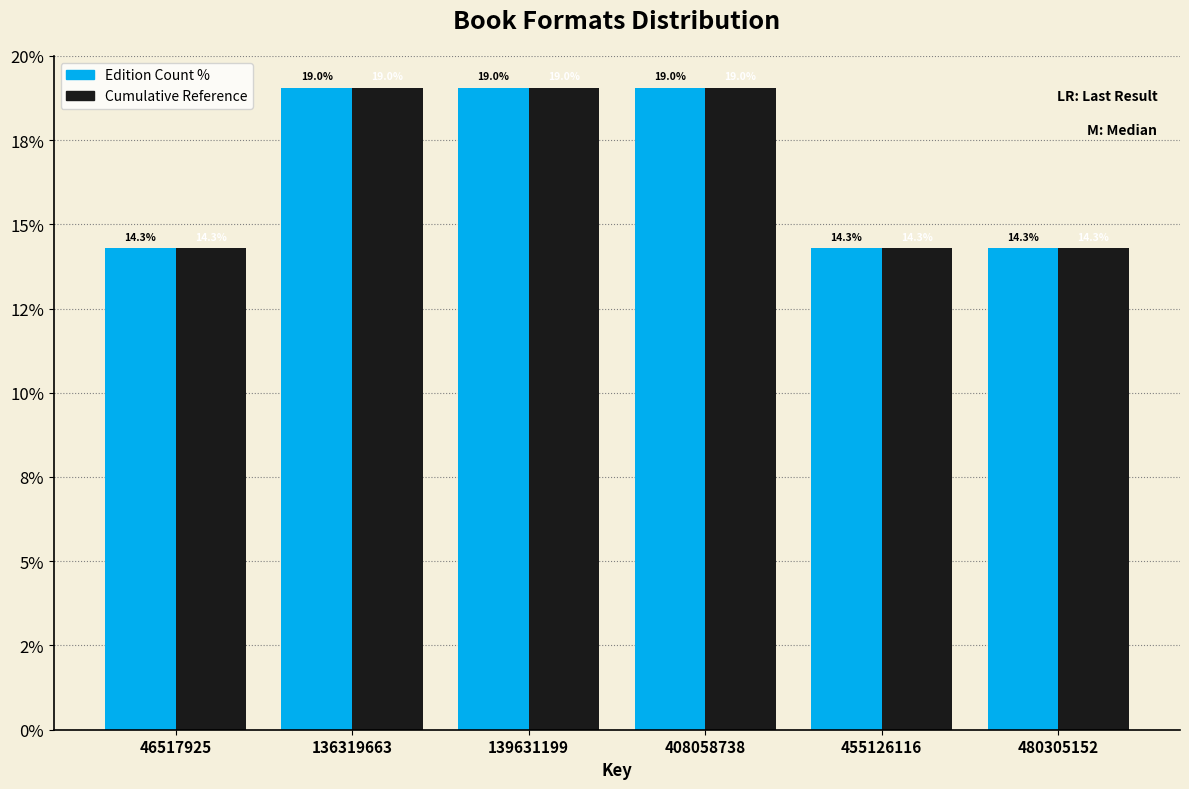

What are all the series names shown in the legend?

Edition Count %, Cumulative Reference